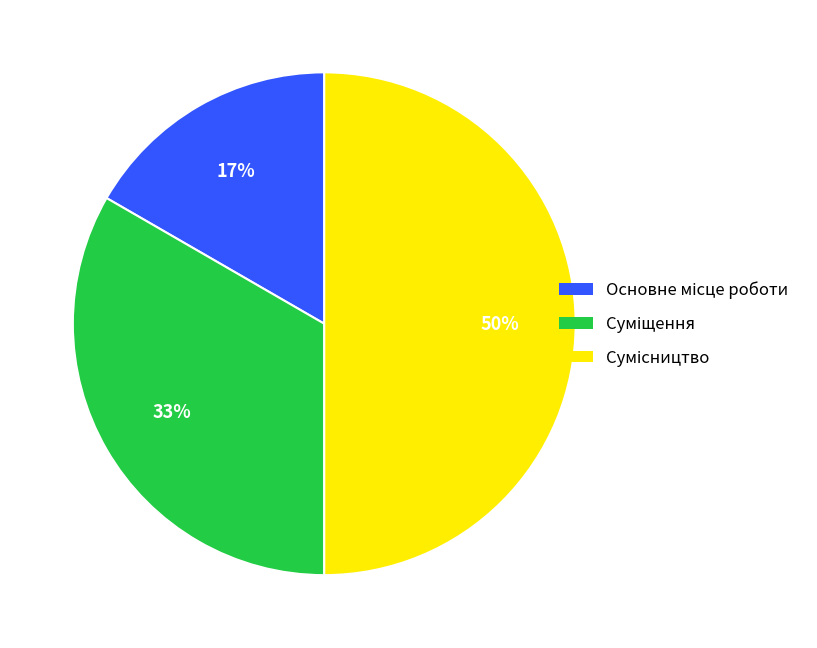

To the nearest percent, what is the difference between the largest and smallest slice percentages?

33%